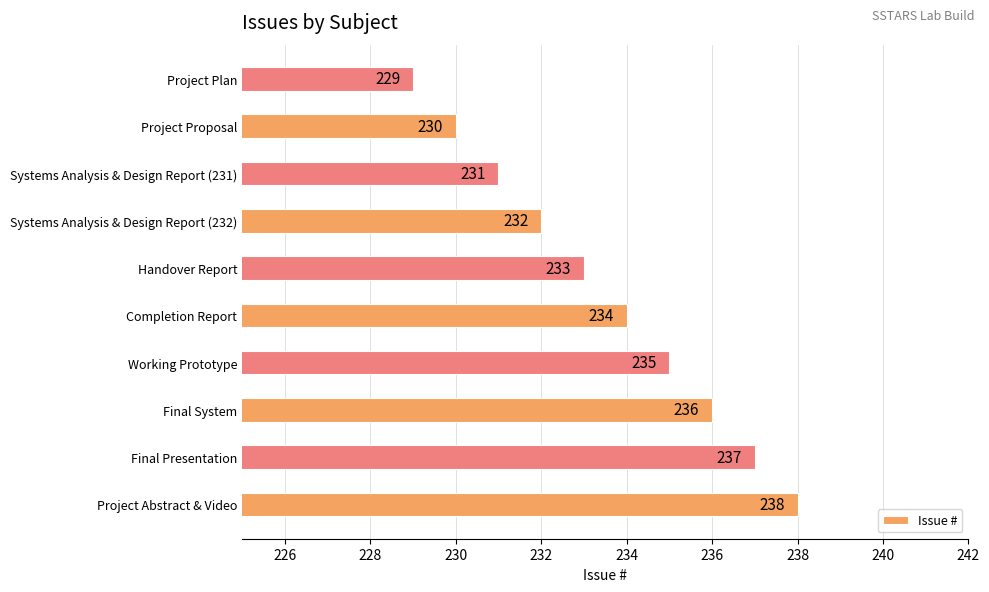

Between Working Prototype and Project Abstract & Video, which is larger?

Project Abstract & Video